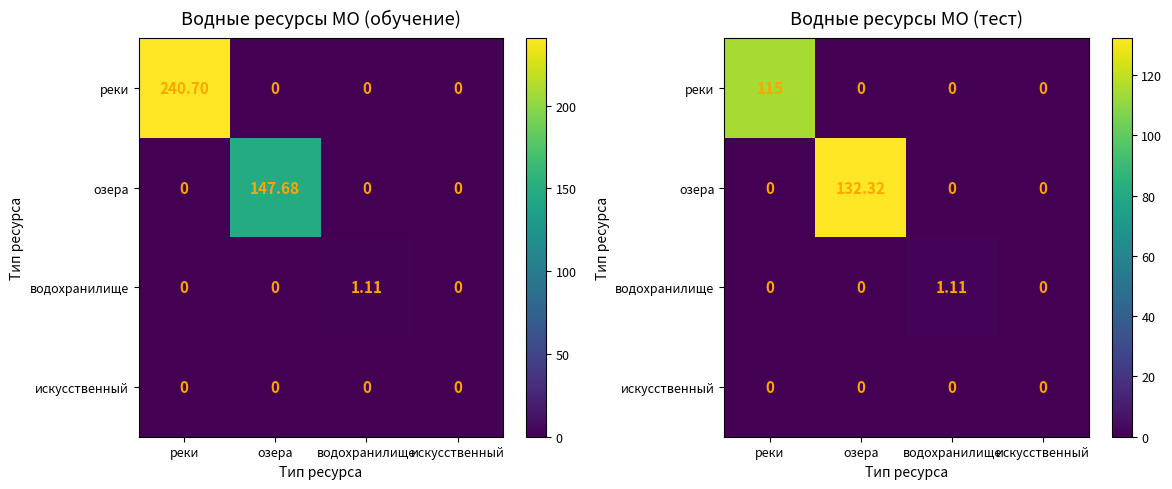

Which has a higher value, реки or водохранилище?

реки